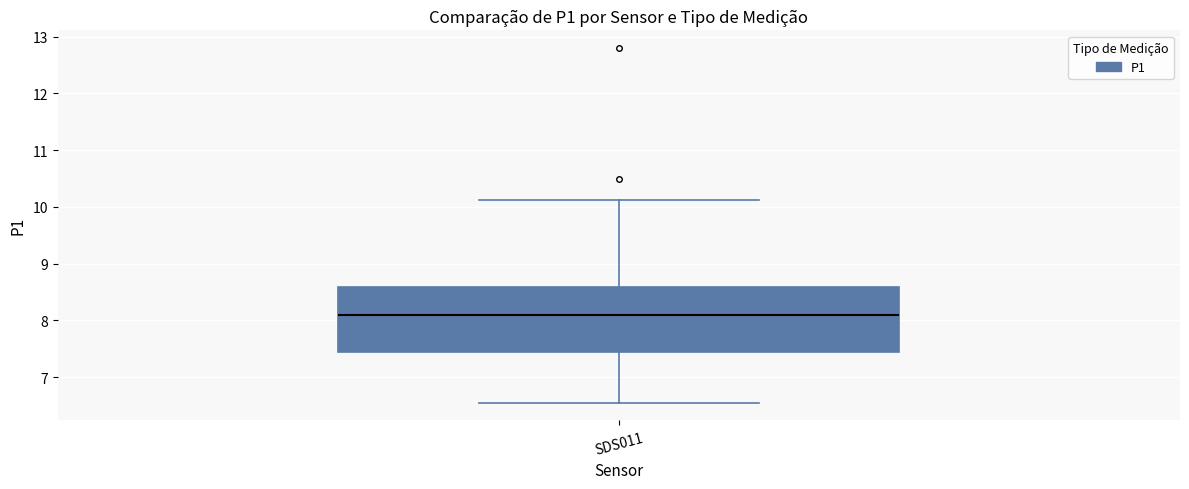

Where does the lower whisker of the box for SDS011 end on the y-axis? The values are not printed on the chart, so give them approximately, as read against the axis.

6.6